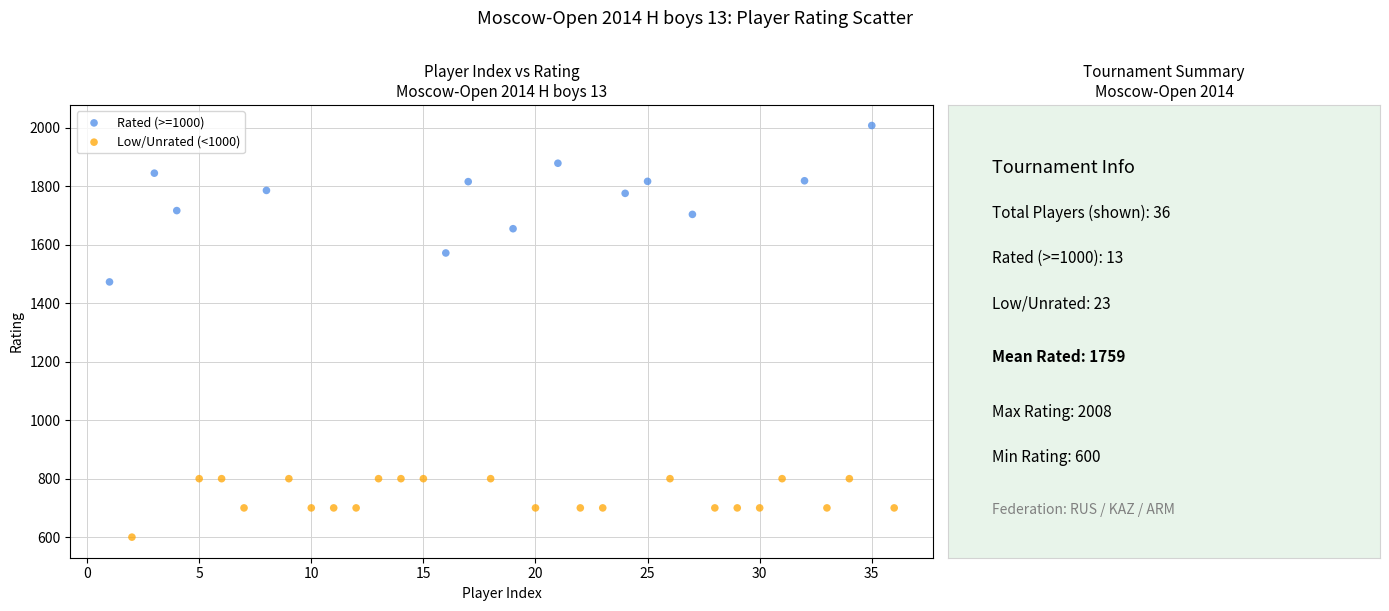

Which series has the widest spread of Y values?

Rated (>=1000)